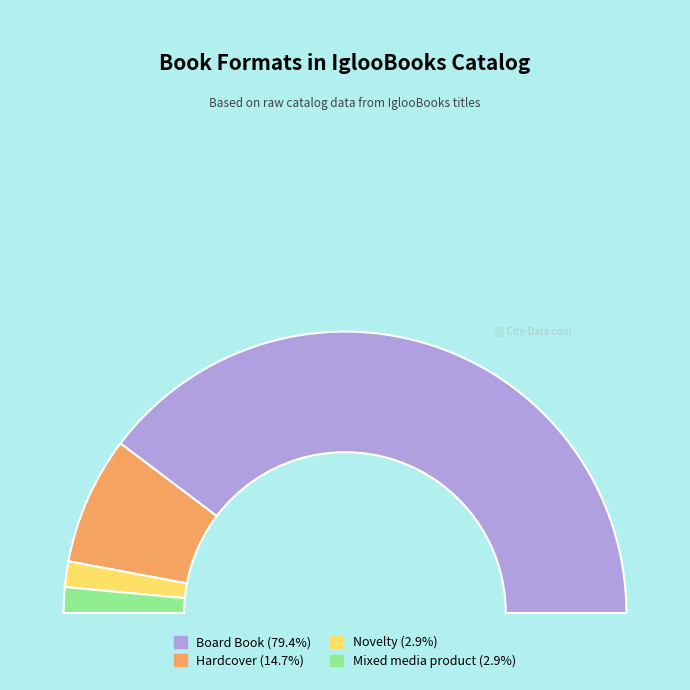

To the nearest percent, what is the combined percentage of Hardcover and Novelty?

18%